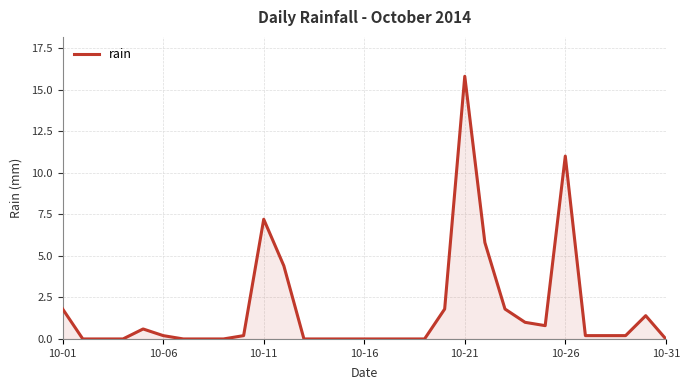

What is the maximum value shown in the chart?

15.8